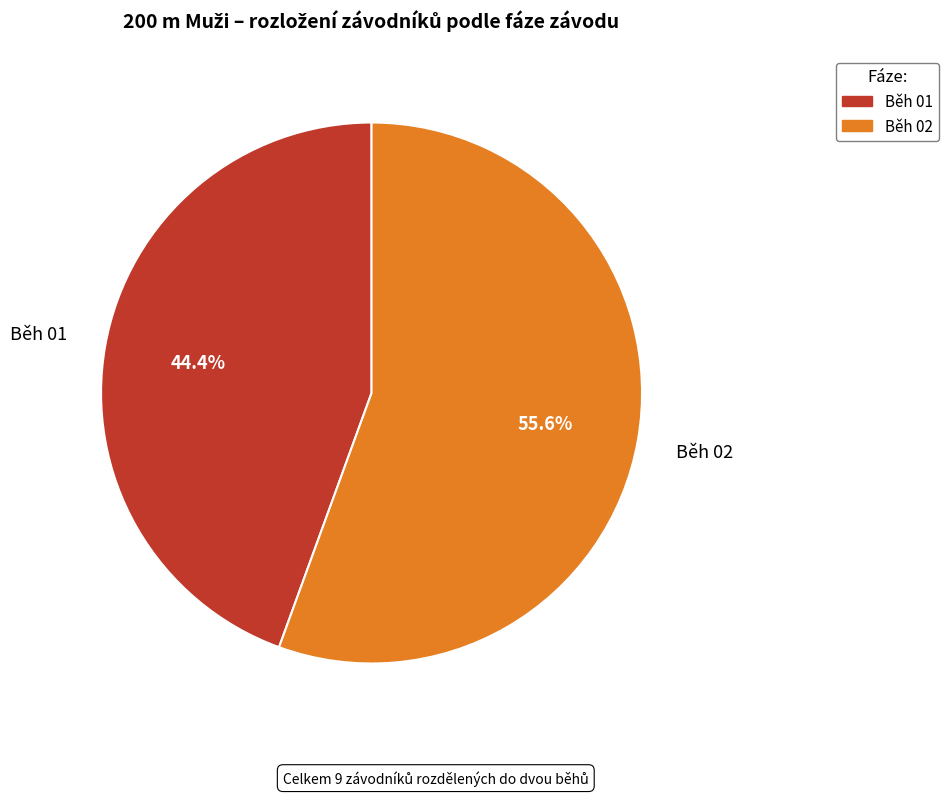

To the nearest percent, what is the difference between the largest and smallest slice percentages?

11%